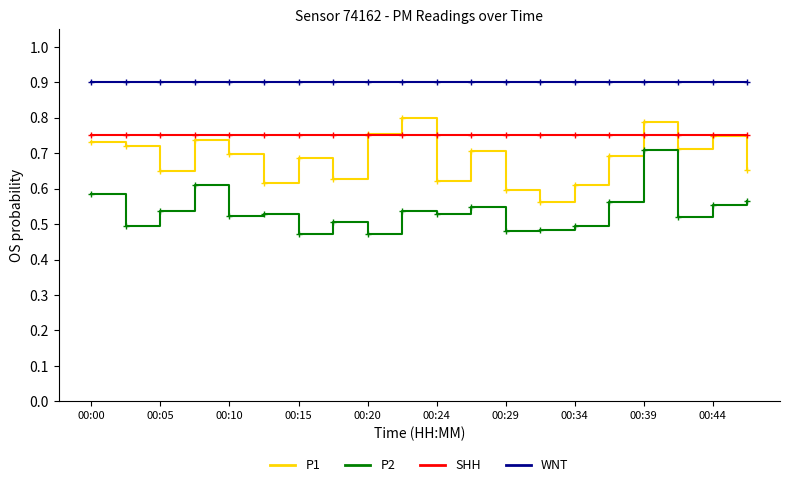

List the series in order of their overall mean, lowest first.

P2, P1, SHH, WNT